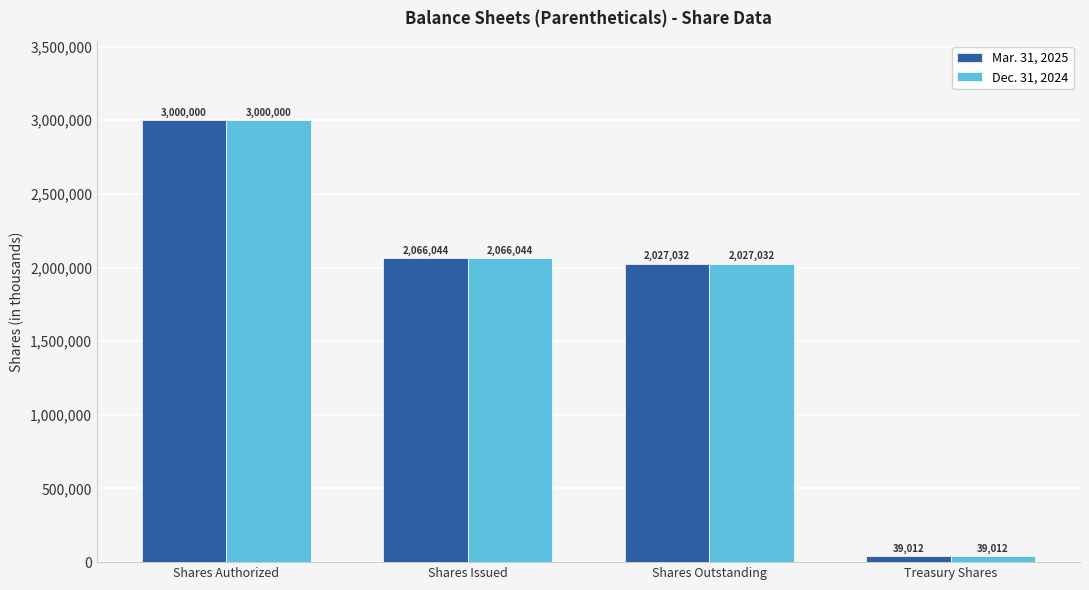

Is it true that Dec. 31, 2024 equals 2027032 at Shares Outstanding?

True